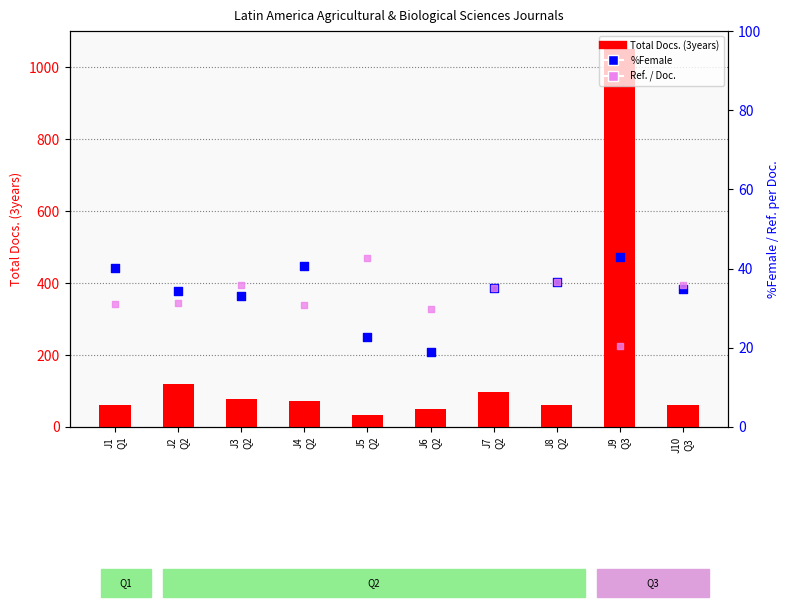

Which series contains the highest Y value?

Total Docs. (3years)